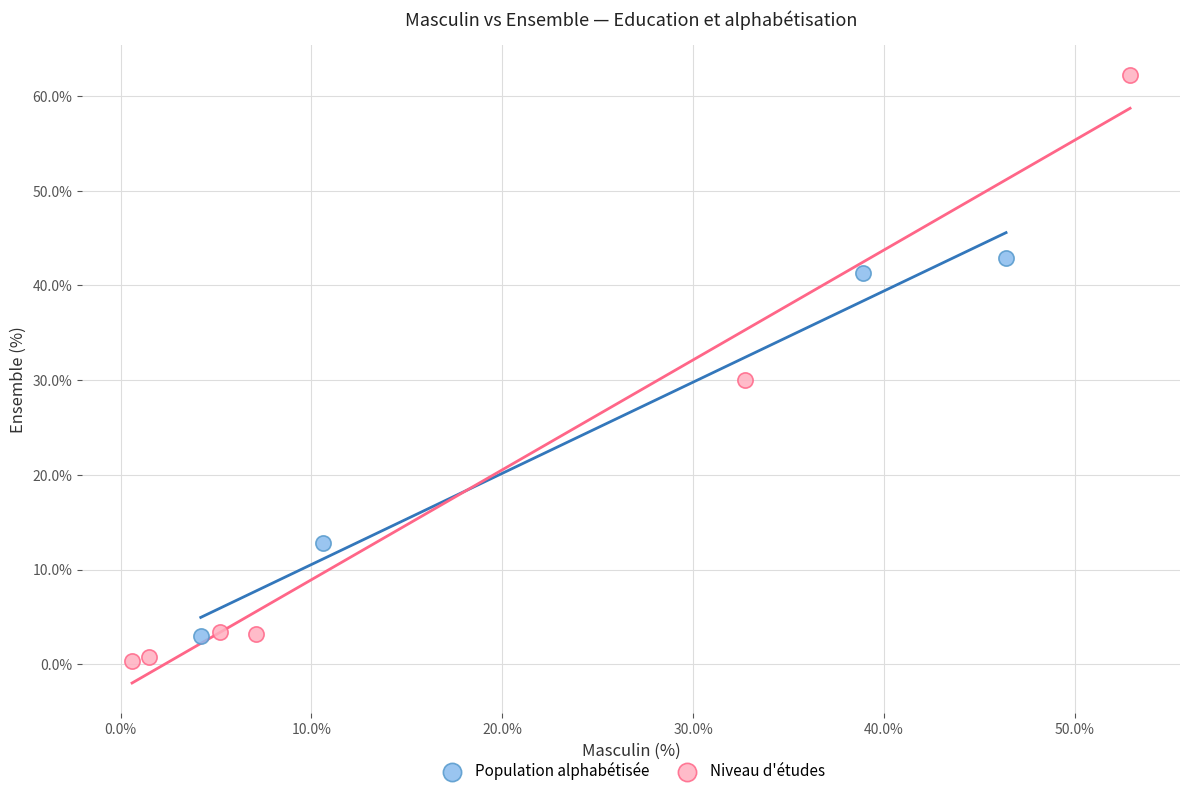

Which series contains the highest Y value?

Niveau d'études